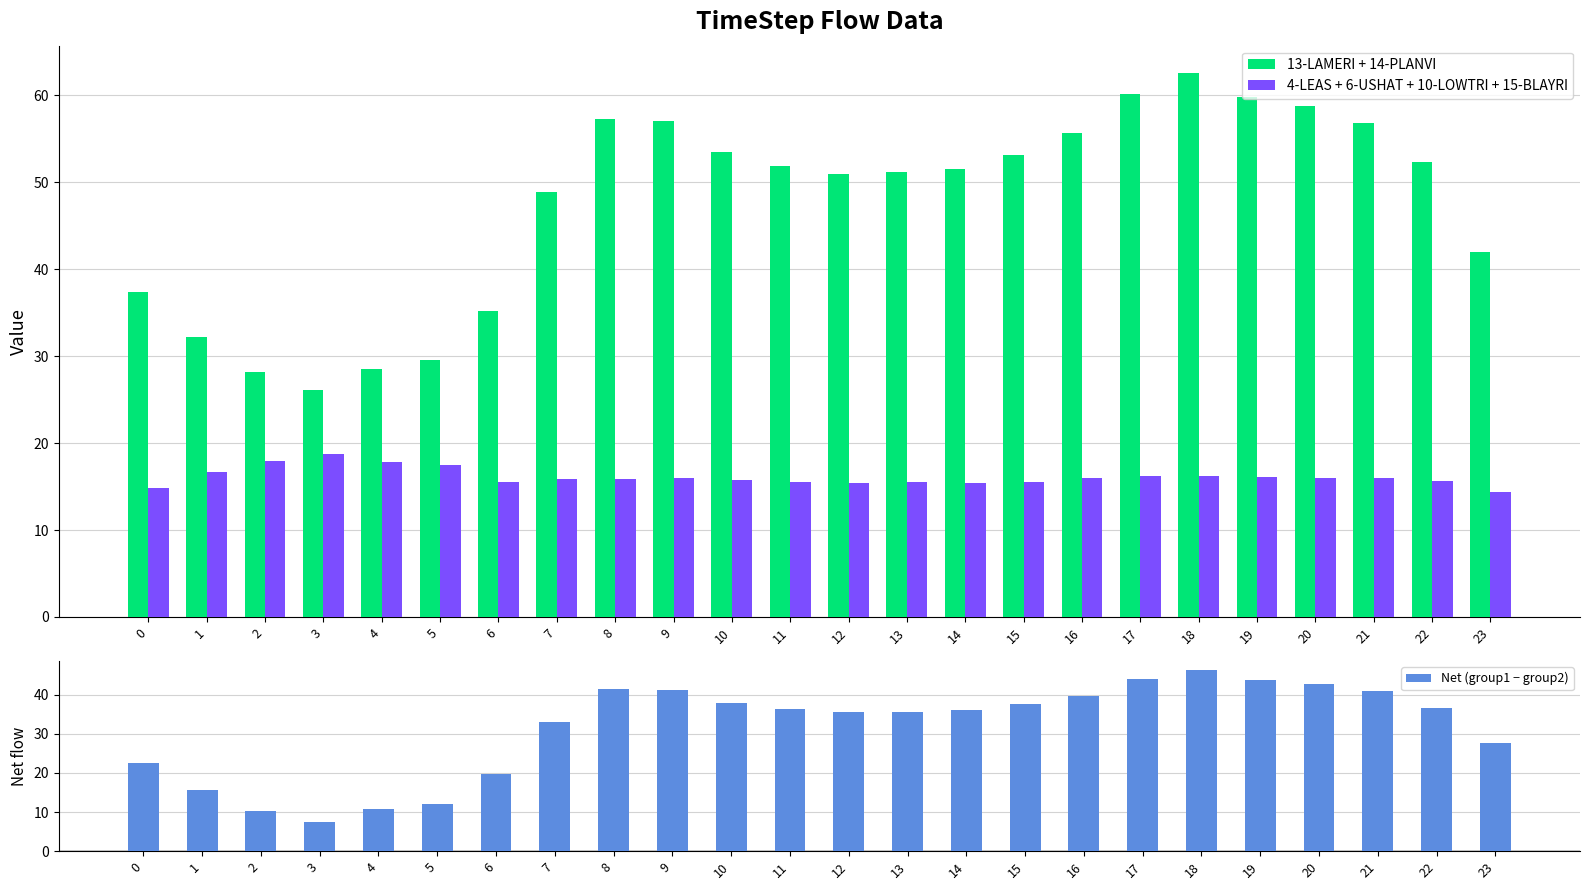

At which category is the sum across all series the highest?

18